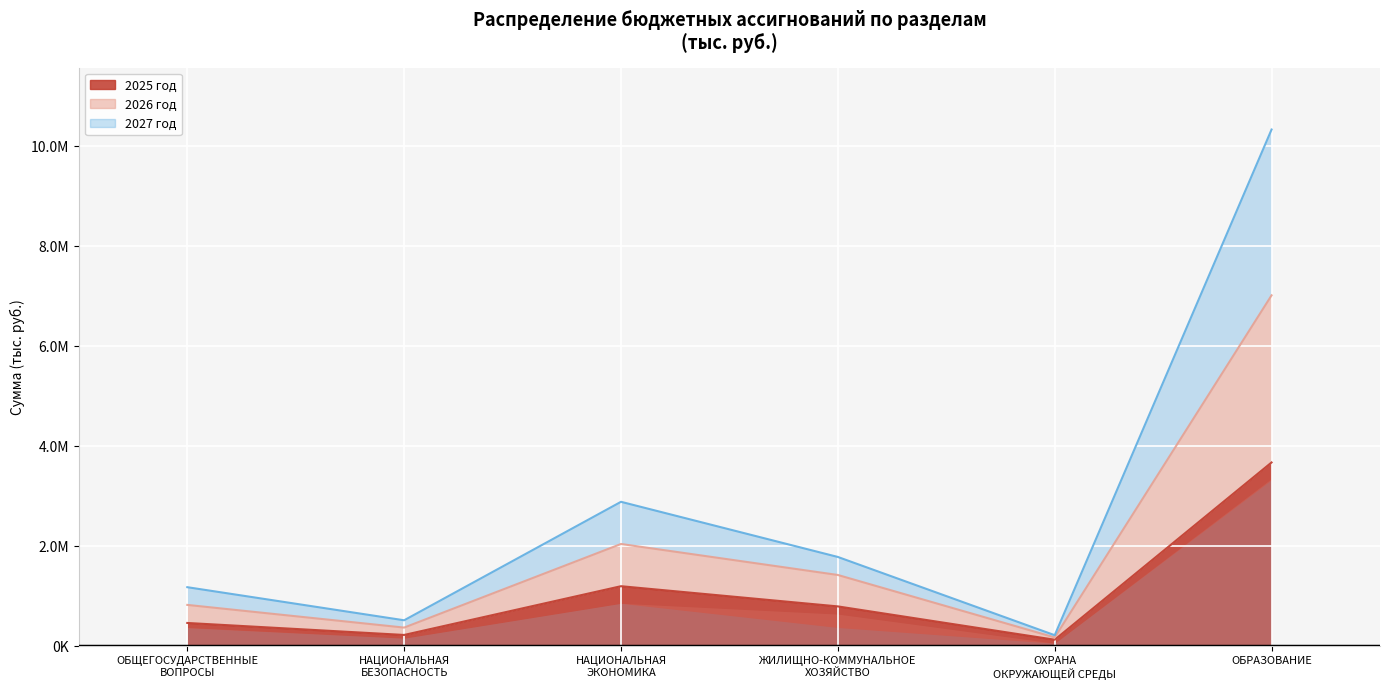

What is the label of the 1st point from the right?

ОБРАЗОВАНИЕ